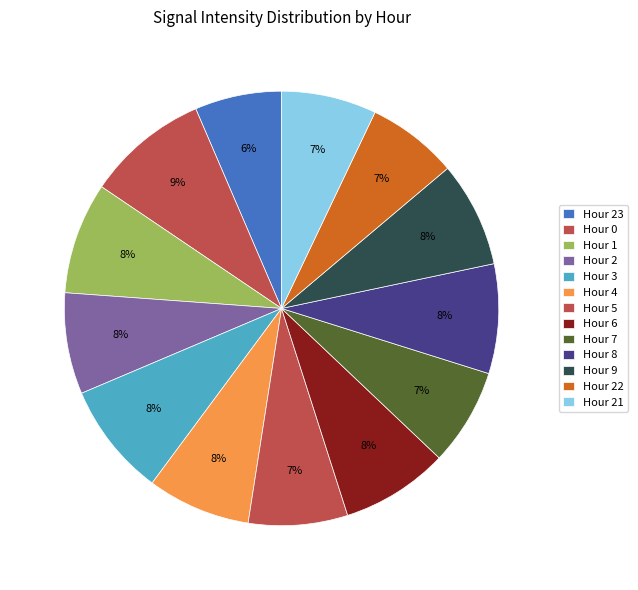

Combined, do Hour 6 and Hour 5 account for over 50%?

No